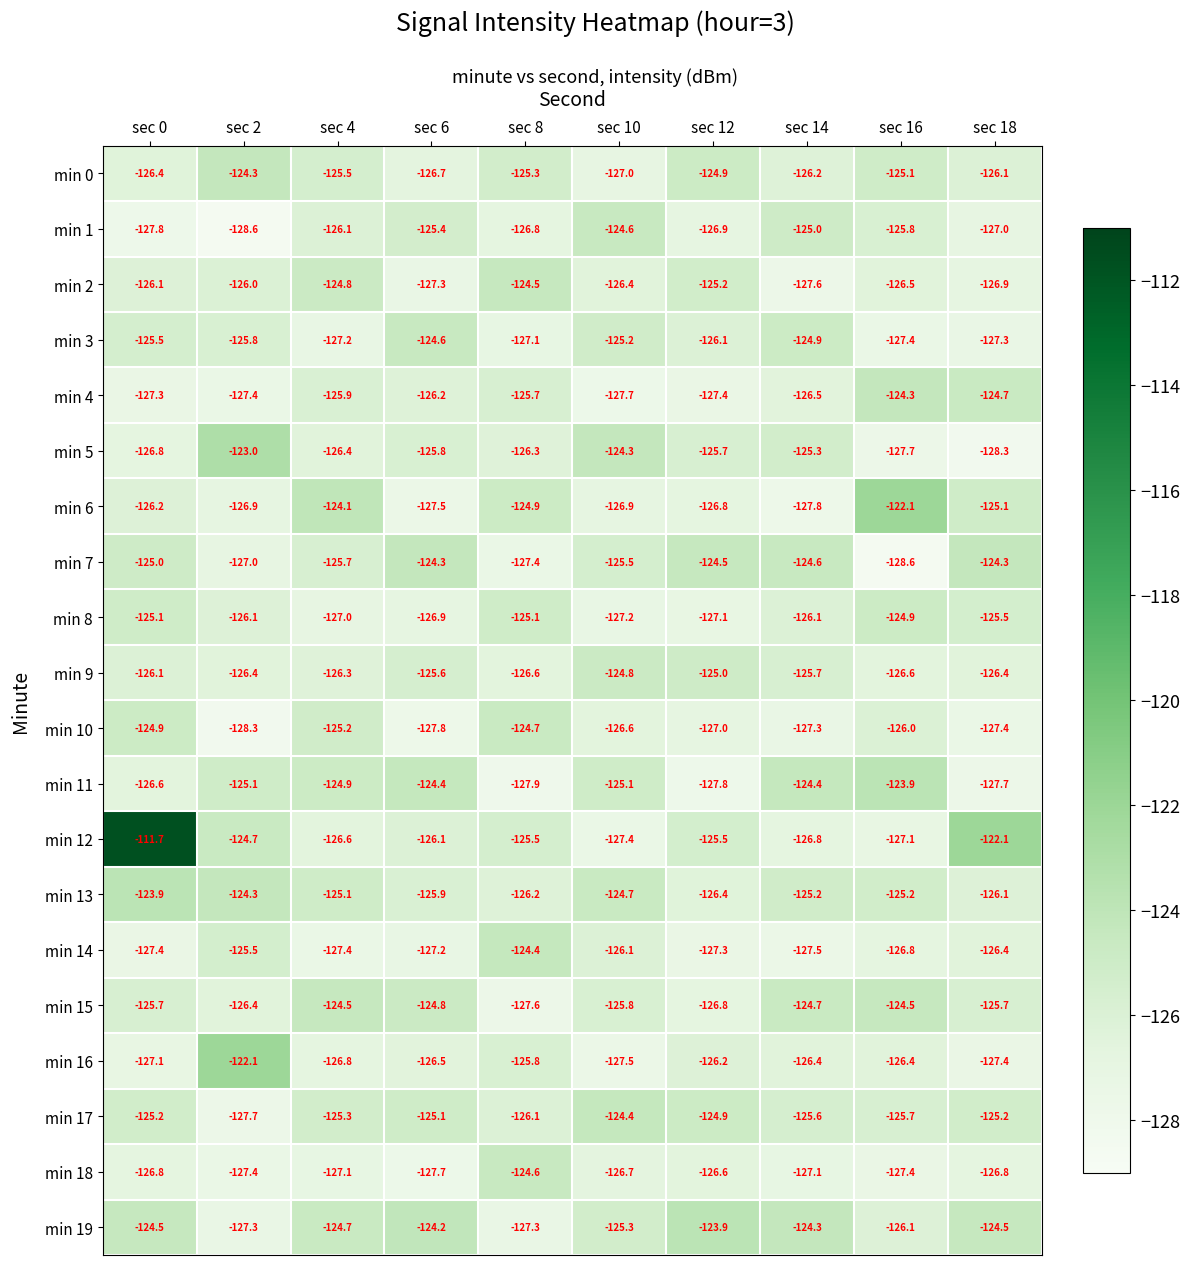

Which series has the largest total across all categories?

min 12